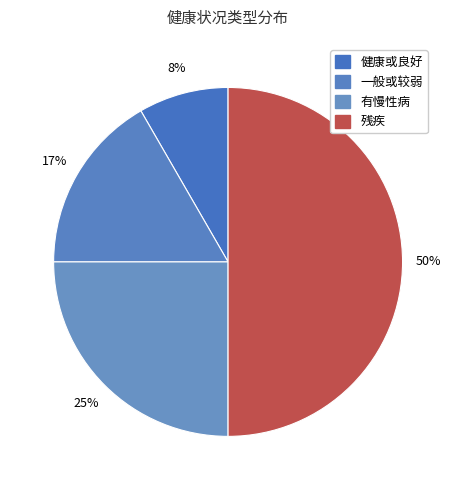

What percentage is the 残疾 slice, to the nearest percent?

50%